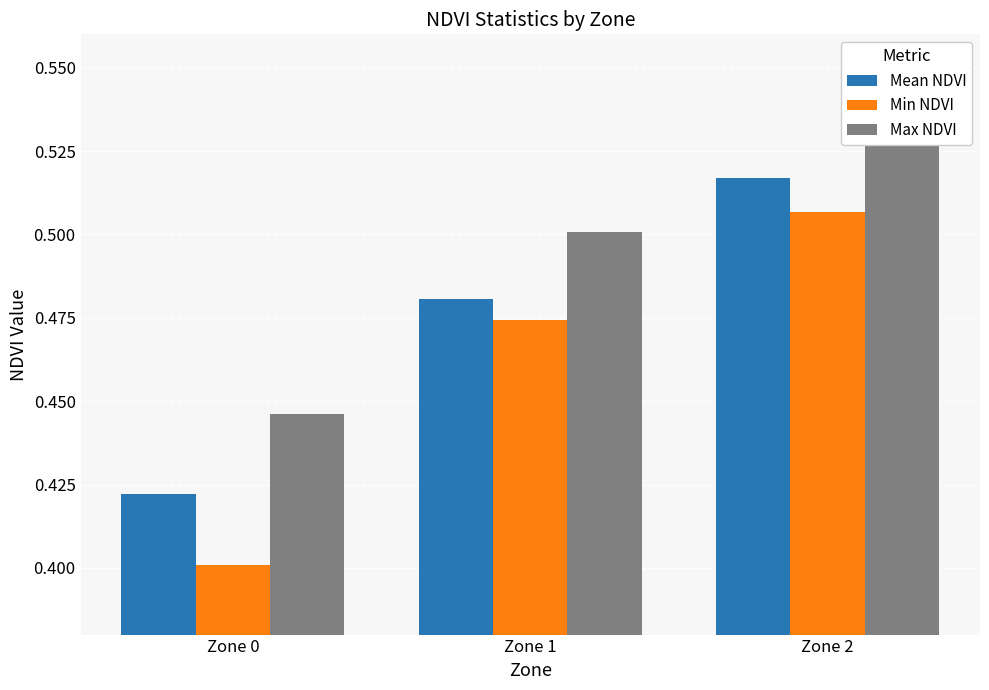

What is the value of the Max NDVI bar at the 3rd from the left?

0.5